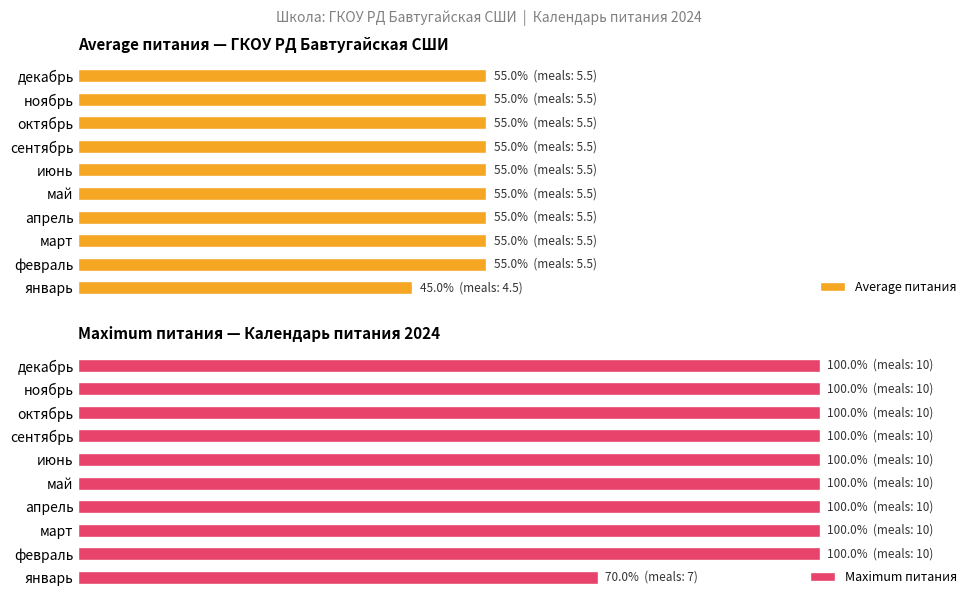

Is the value of Average питания at май greater than the value of Maximum питания at апрель?

No